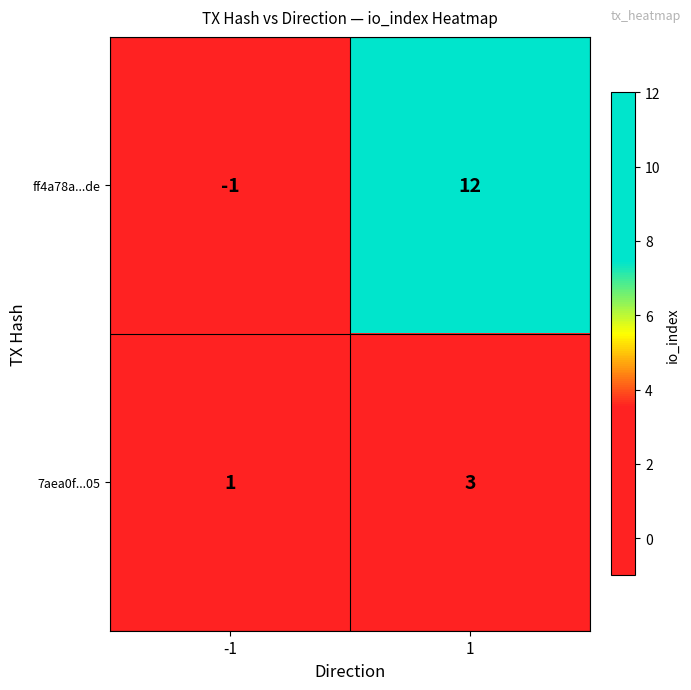

What is the maximum value shown in the chart?

12